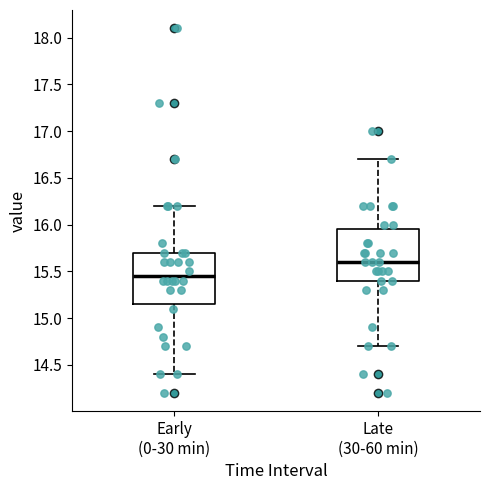

Reading left to right, transcribe this box plot: for each box, give where its median line is, the range the box spans, and where its two whiskers end, as read against the y-axis. The values are not printed on the chart, so give them approximately, as read against the axis.

Early (0-30 min): median 15.45, box 15.15 to 15.70, whiskers 14.40 to 16.20
Late (30-60 min): median 15.60, box 15.40 to 15.95, whiskers 14.70 to 16.70